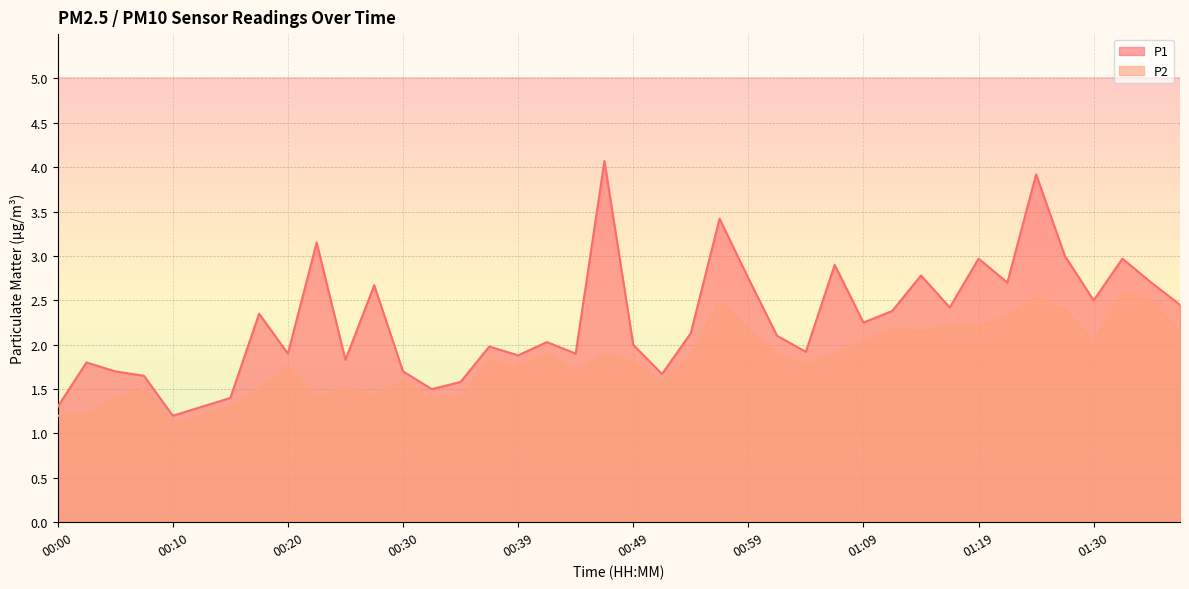

Which series has the largest total across all categories?

P1